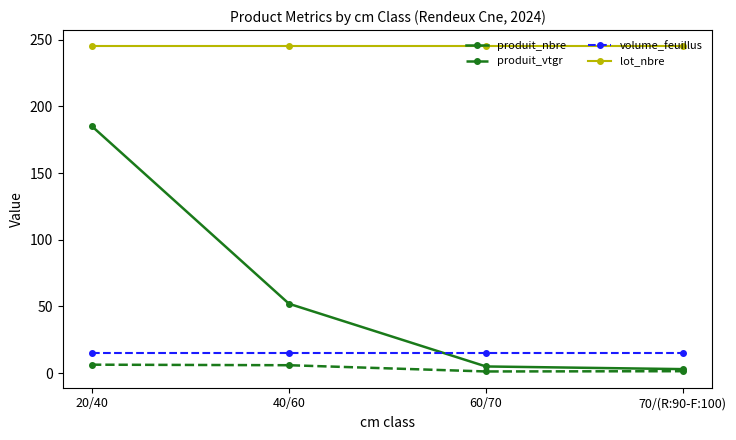

What is the highest value of the produit_vtgr series?

6.3